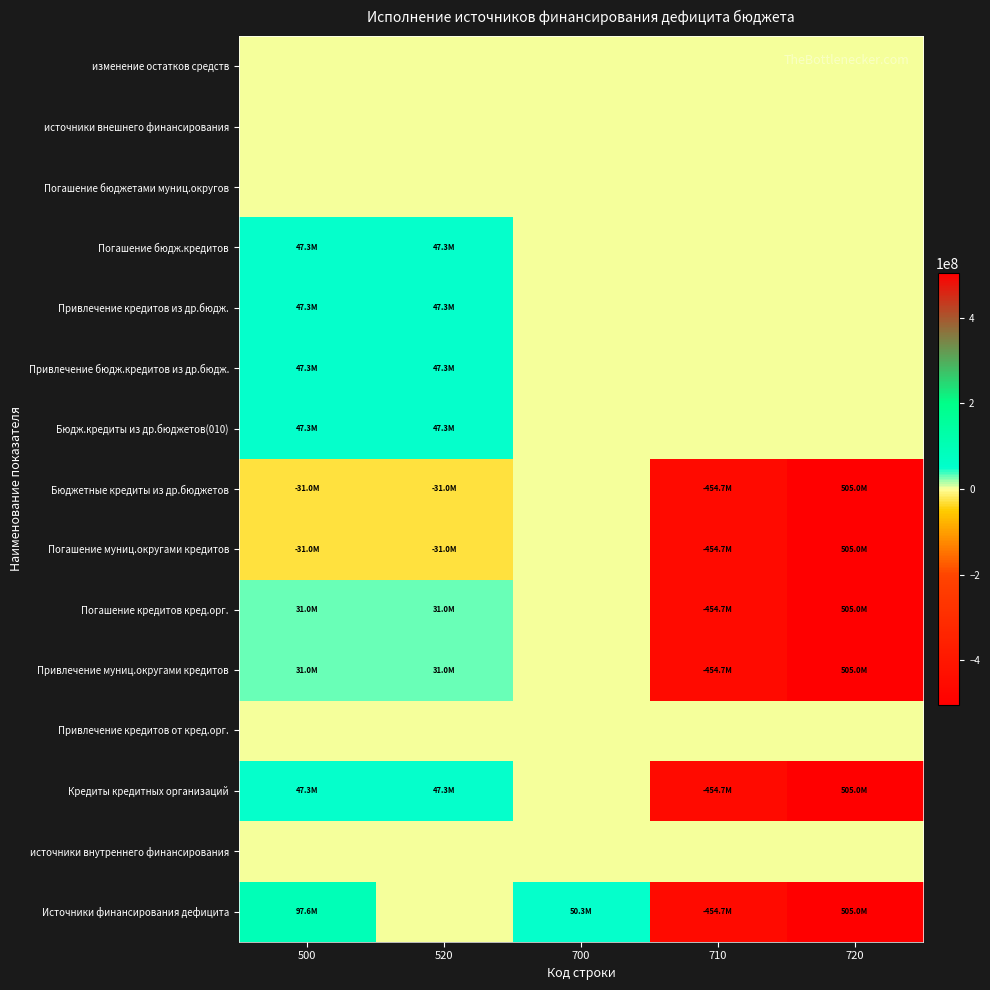

Reading left to right, extract all data points from this chart.

Источники финансирования дефицита: 500=97633562.3	520=0.0	700=50288150.2	710=-454680025.0	720=504968175.2
источники внутреннего финансирования: 500=0.0	520=0.0	700=0.0	710=0.0	720=0.0
Кредиты кредитных организаций: 500=47345412.1	520=47345412.1	700=0.0	710=-454680025.0	720=504968175.2
Привлечение кредитов от кред.орг.: 500=0.0	520=0.0	700=0.0	710=0.0	720=0.0
Привлечение муниц.округами кредитов: 500=31000000.0	520=31000000.0	700=0.0	710=-454680025.0	720=504968175.2
Погашение кредитов кред.орг.: 500=31000000.0	520=31000000.0	700=0.0	710=-454680025.0	720=504968175.2
Погашение муниц.округами кредитов: 500=-31000000.0	520=-31000000.0	700=0.0	710=-454680025.0	720=504968175.2
Бюджетные кредиты из др.бюджетов: 500=-31000000.0	520=-31000000.0	700=0.0	710=-454680025.0	720=504968175.2
Бюдж.кредиты из др.бюджетов(010): 500=47345412.1	520=47345412.1	700=0.0	710=0.0	720=0.0
Привлечение бюдж.кредитов из др.бюдж.: 500=47345412.1	520=47345412.1	700=0.0	710=0.0	720=0.0
Привлечение кредитов из др.бюдж.: 500=47345412.1	520=47345412.1	700=0.0	710=0.0	720=0.0
Погашение бюдж.кредитов: 500=47345412.1	520=47345412.1	700=0.0	710=0.0	720=0.0
Погашение бюджетами муниц.округов: 500=0.0	520=0.0	700=0.0	710=0.0	720=0.0
источники внешнего финансирования: 500=0.0	520=0.0	700=0.0	710=0.0	720=0.0
изменение остатков средств: 500=0.0	520=0.0	700=0.0	710=0.0	720=0.0